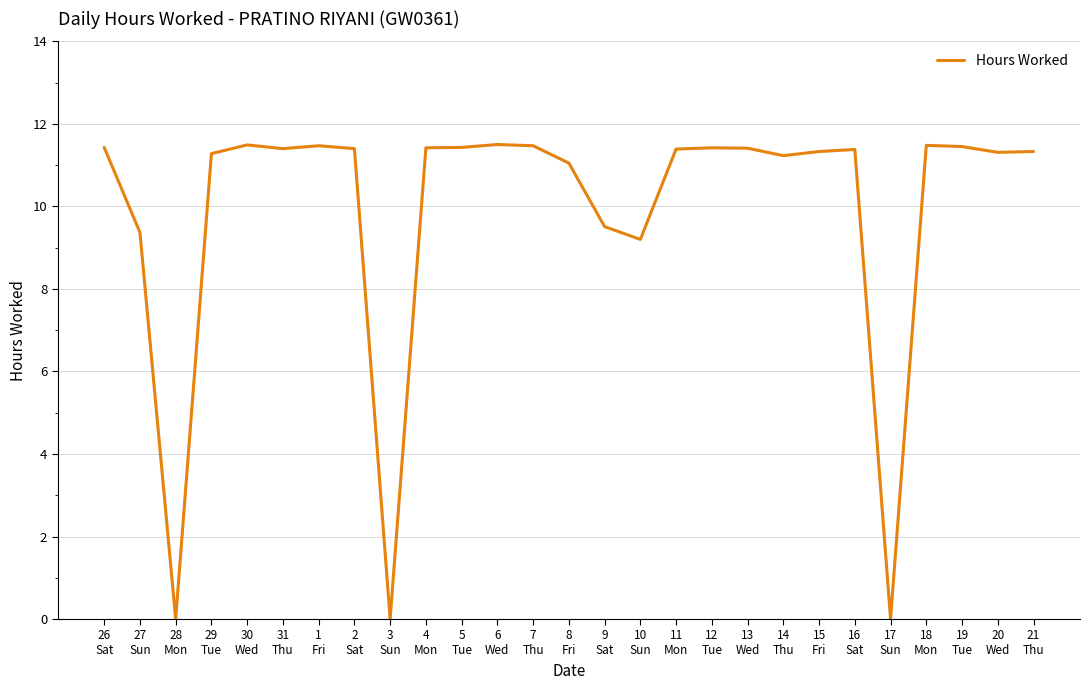

What is the ratio of the value at 31
Thu to the value at 10
Sun?

1.2